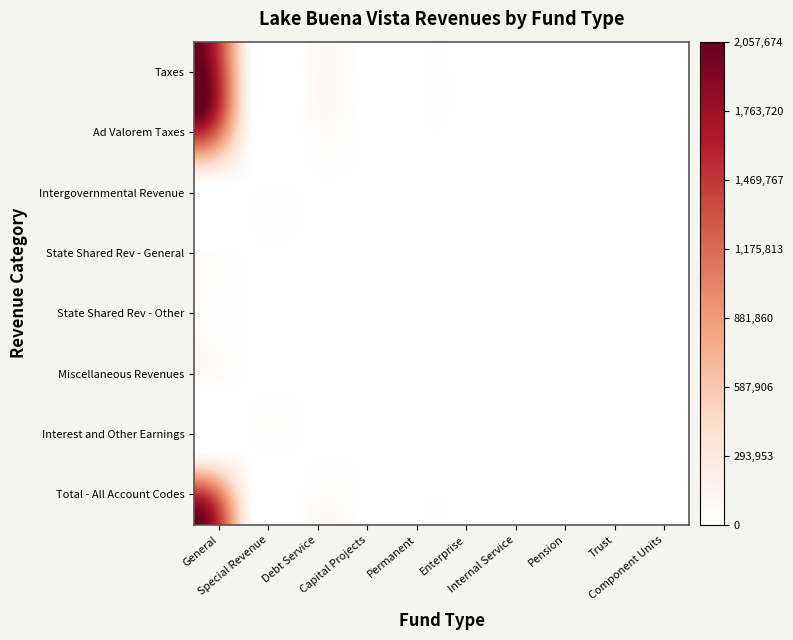

Reading right to left, extract all data points from this chart.

Taxes: 0	0	0	0	0	0	0	0	0	2024208
Ad Valorem Taxes: 0	0	0	0	0	0	0	0	0	2024208
Intergovernmental Revenue: 0	0	0	0	0	0	0	0	0	21441
State Shared Rev - General: 0	0	0	0	0	0	0	0	0	729
State Shared Rev - Other: 0	0	0	0	0	0	0	0	0	20712
Miscellaneous Revenues: 0	0	0	0	0	0	0	0	0	12025
Interest and Other Earnings: 0	0	0	0	0	0	0	0	0	12025
Total - All Account Codes: 0	0	0	0	0	0	0	0	0	2057674